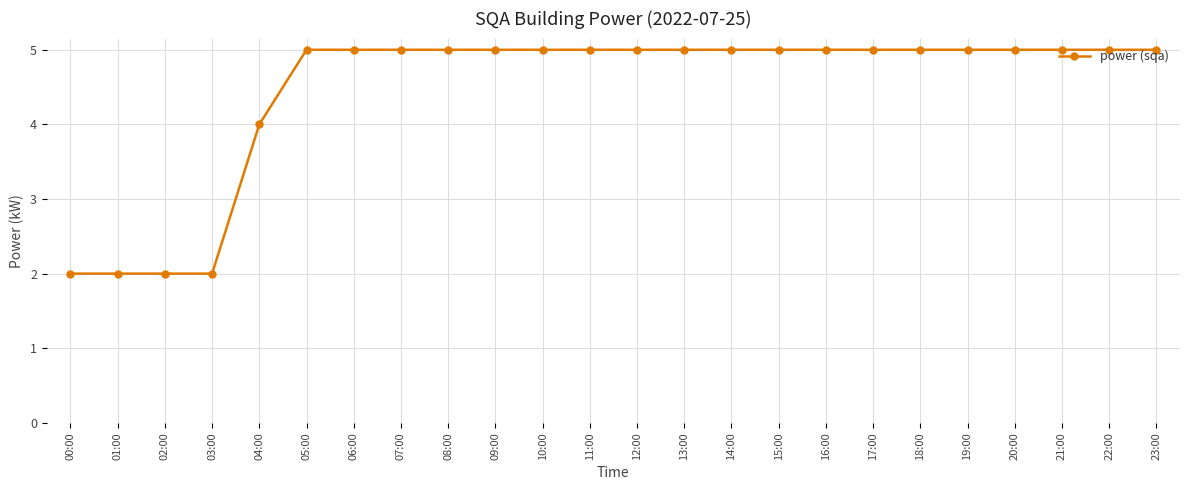

Does the chart display data point markers on the line(s)?

Yes